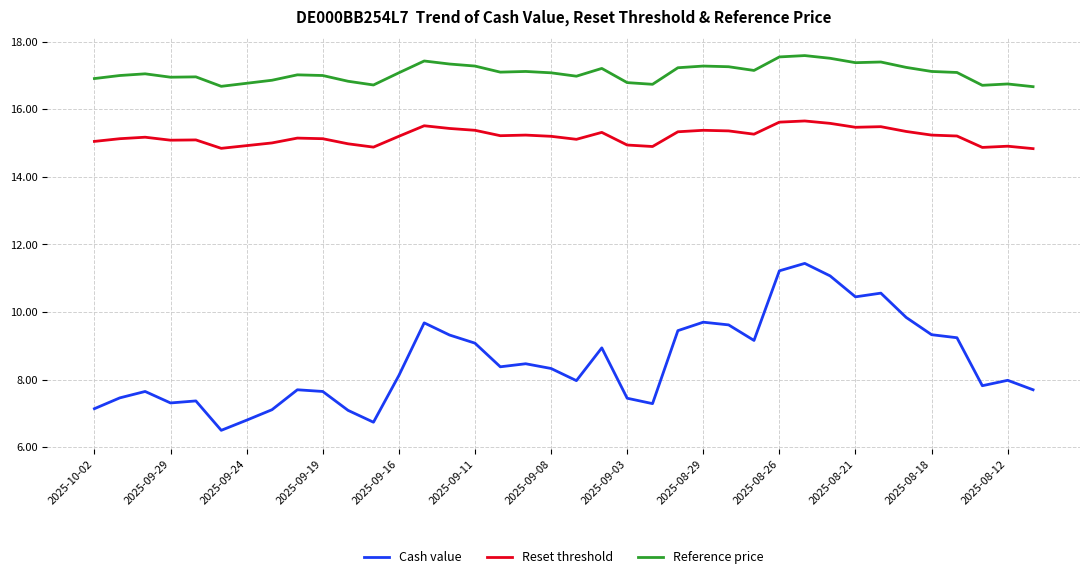

True or false: Reference price and Reset threshold cross at least once.

False